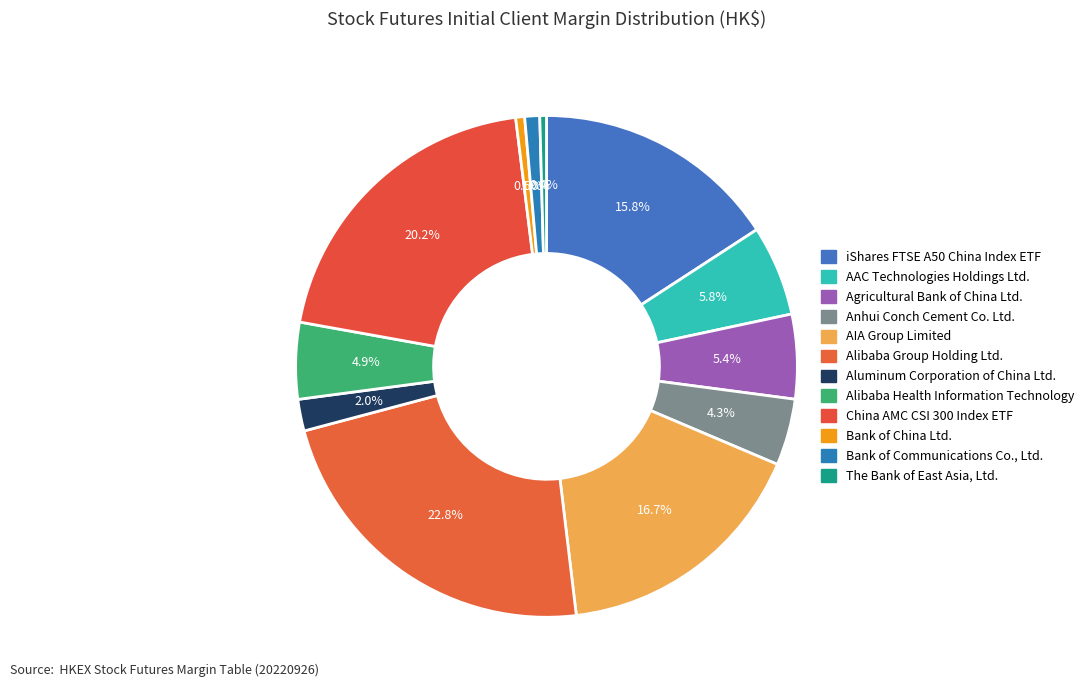

Which has a higher value, Agricultural Bank of China Ltd. or Aluminum Corporation of China Ltd.?

Agricultural Bank of China Ltd.